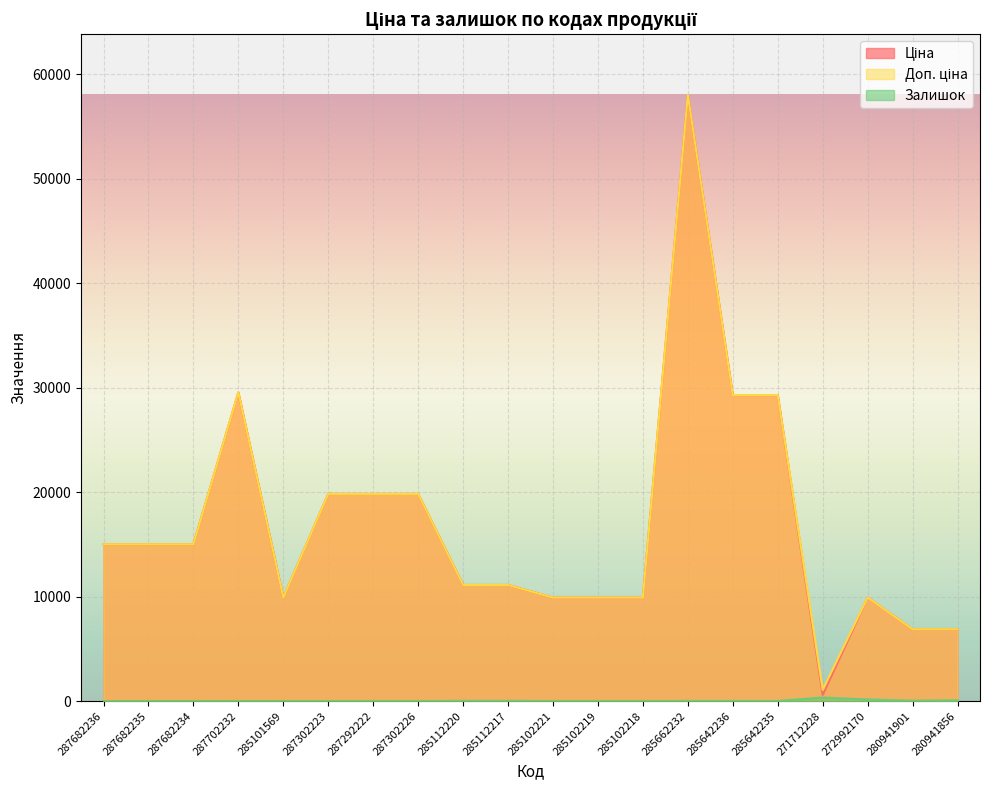

At 287302226, list the series in order from largest to smallest.

Ціна, Доп. ціна, Залишок